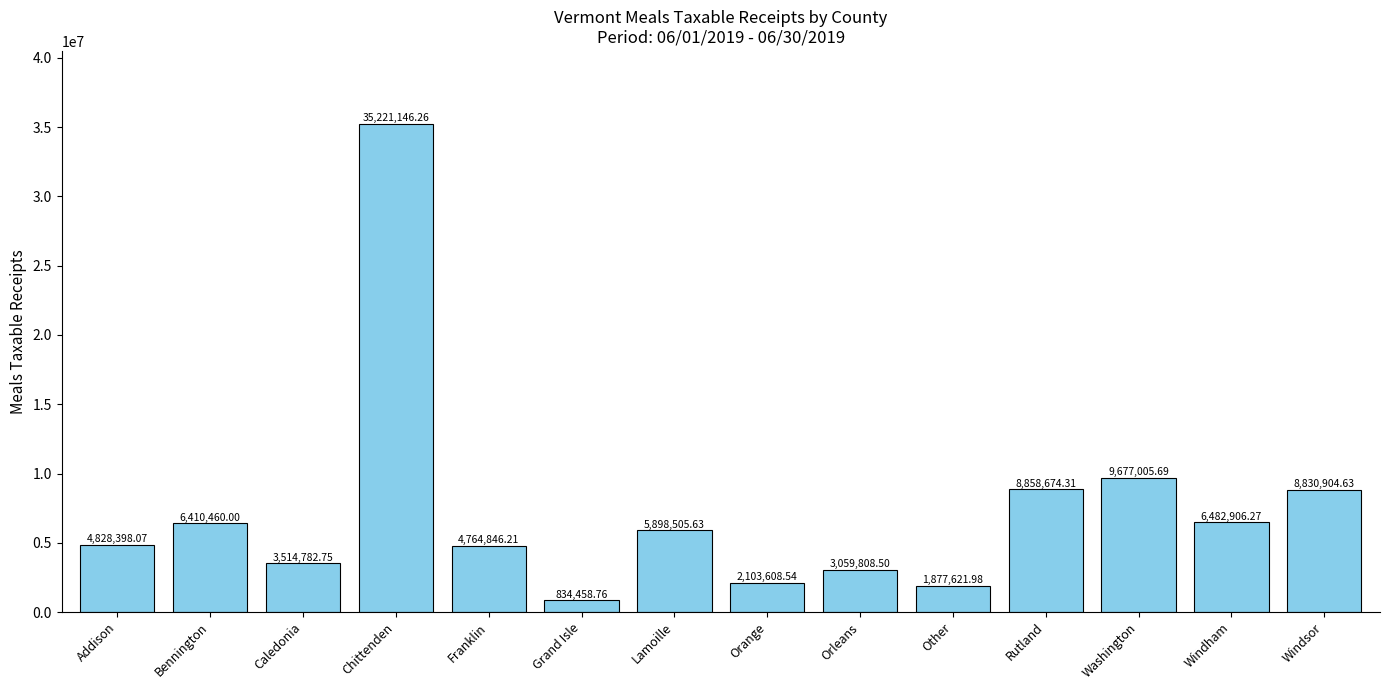

Reading right to left, transcribe all the data shown in this chart.

8830904.6	6482906.3	9677005.7	8858674.3	1877622.0	3059808.5	2103608.5	5898505.6	834458.8	4764846.2	35221146.3	3514782.8	6410460.0	4828398.1